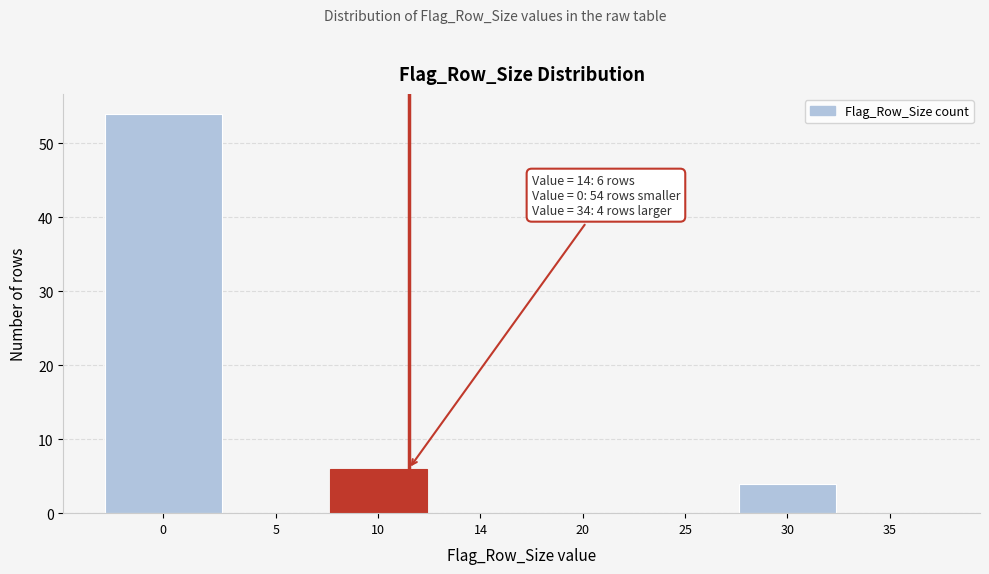

Where is the data nearest to the value 27?

10